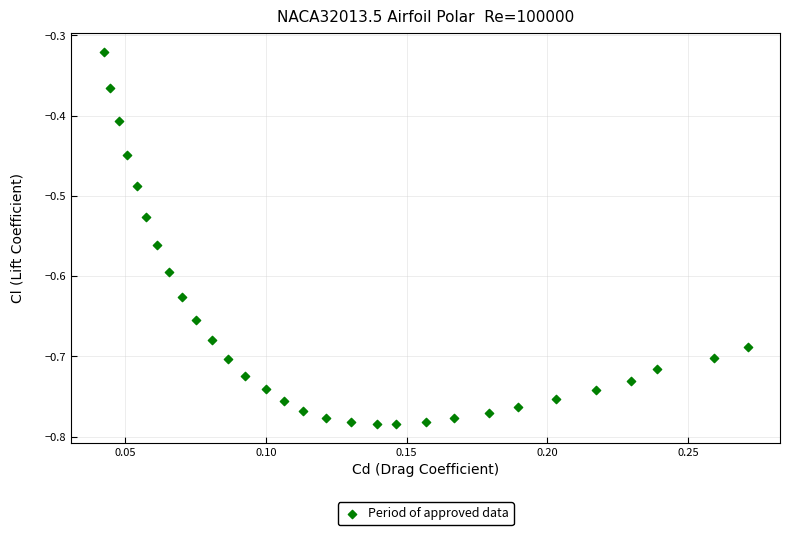

What is the range of Y values (max minus min)?

0.5